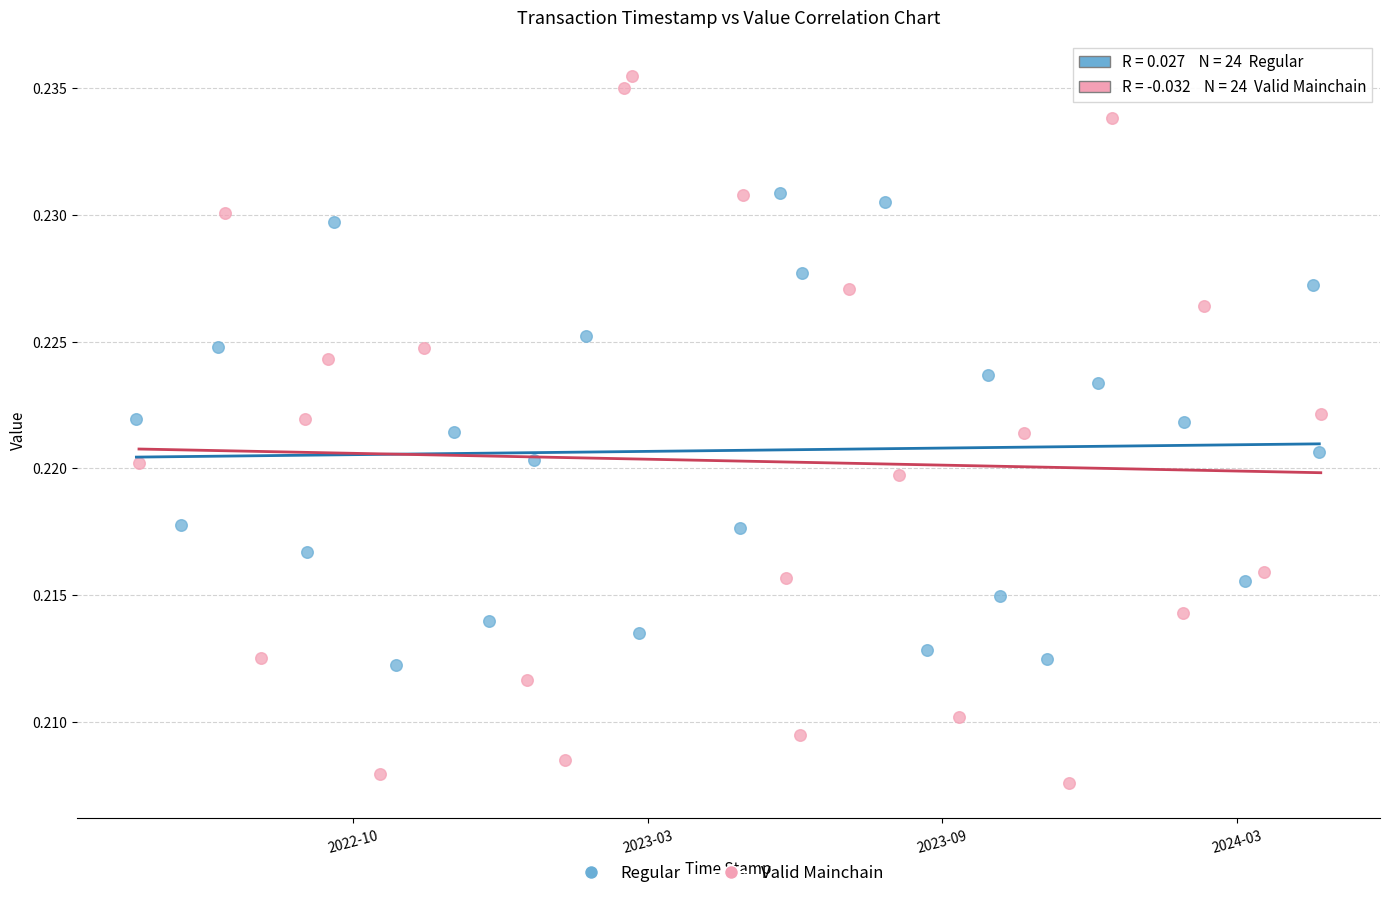

Which series has the widest spread of Y values?

Valid Mainchain